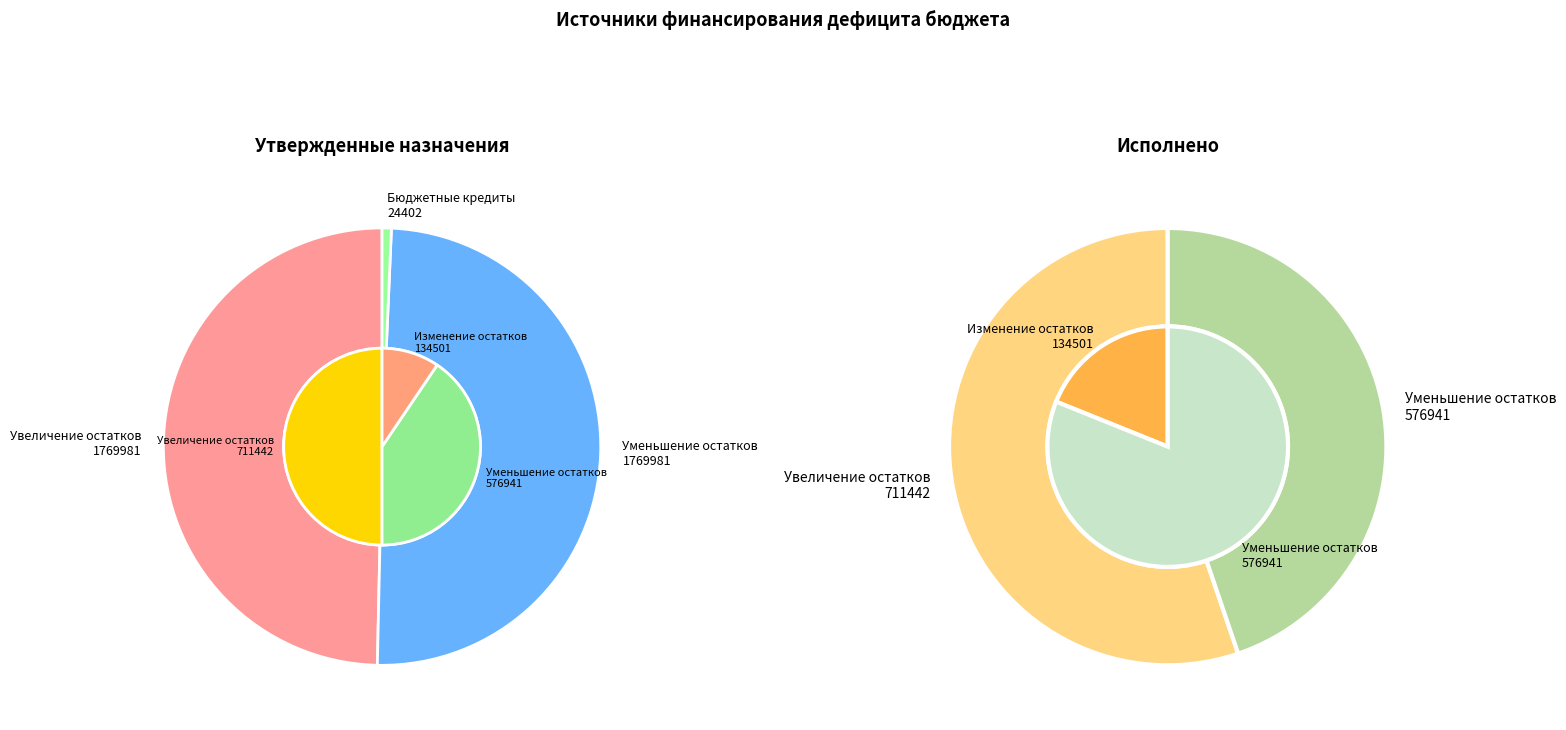

To the nearest percent, what percentage of the pie is Бюджетные кредиты?

1%